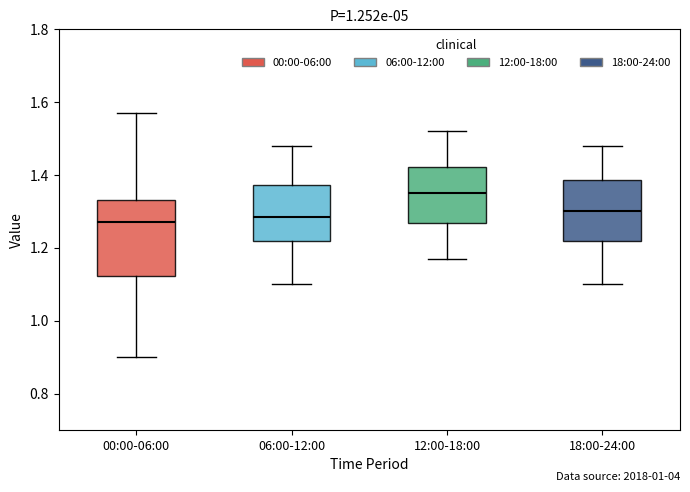

Which box is the tallest, from its lower edge to its upper edge?

00:00-06:00